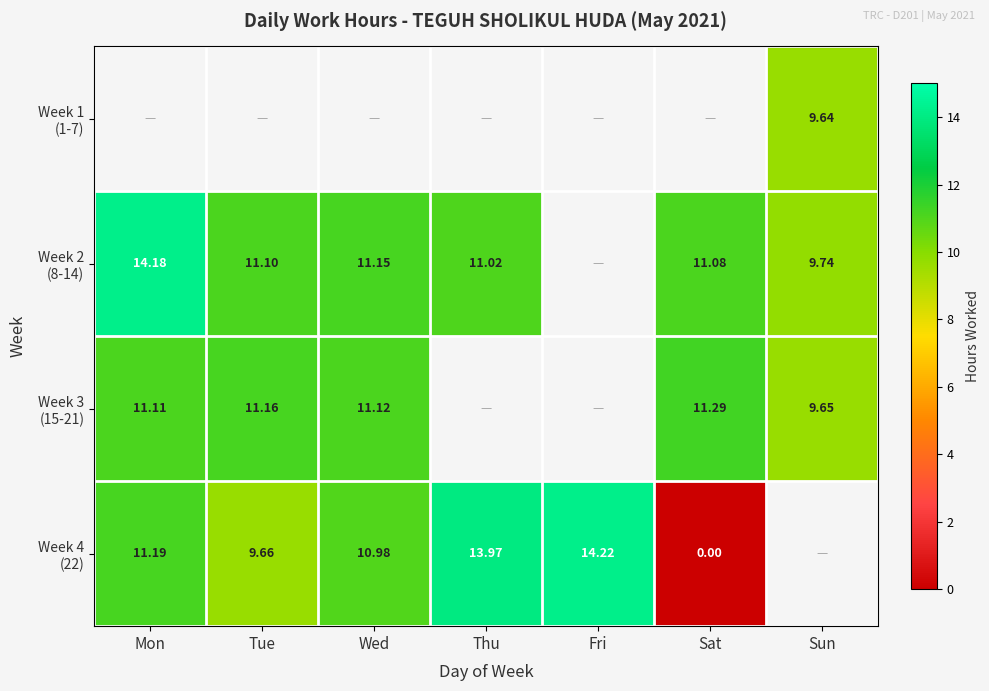

True or false: Week 1 (1-7) has a value of 6.2 at Sun.

False